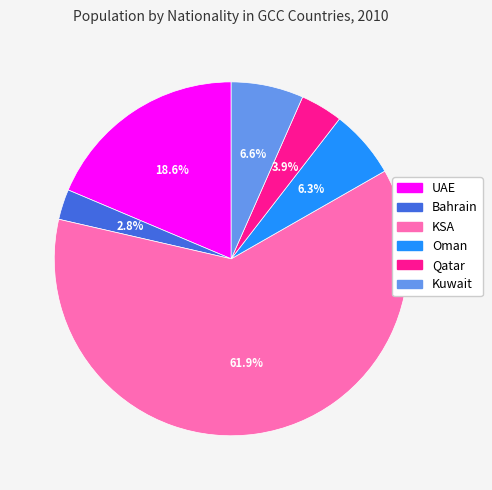

Which has a higher value, Bahrain or KSA?

KSA